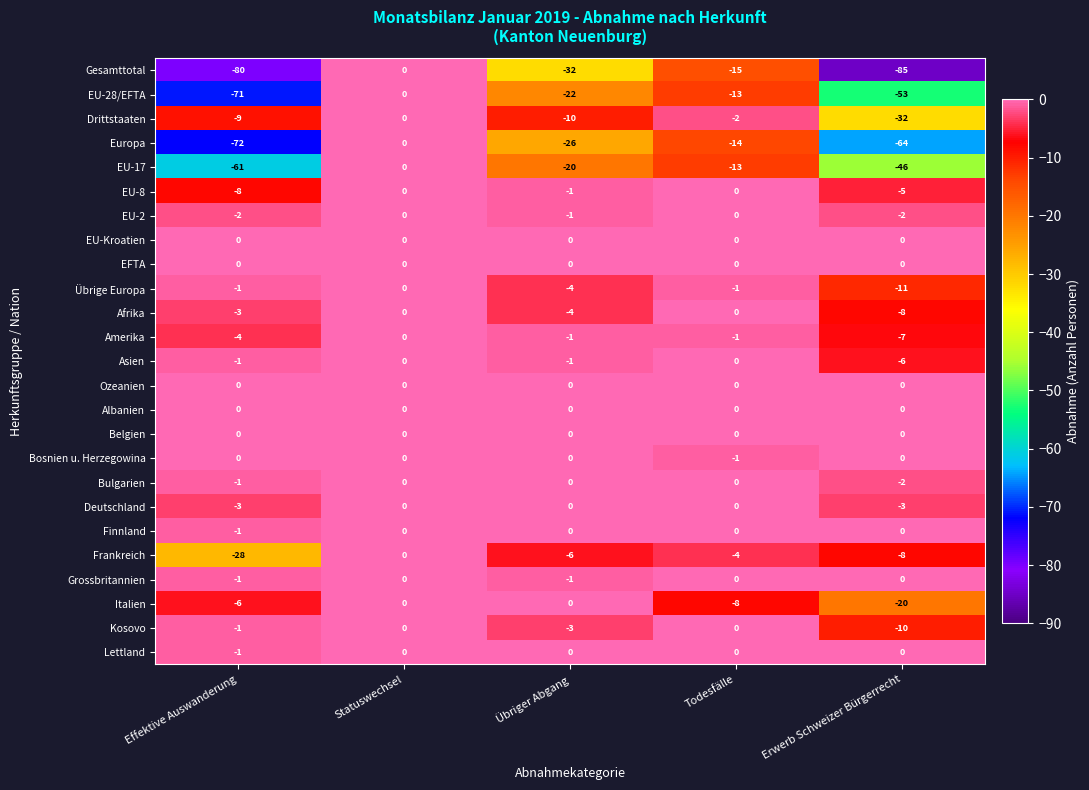

At how many categories does at least one series exceed -46?

5